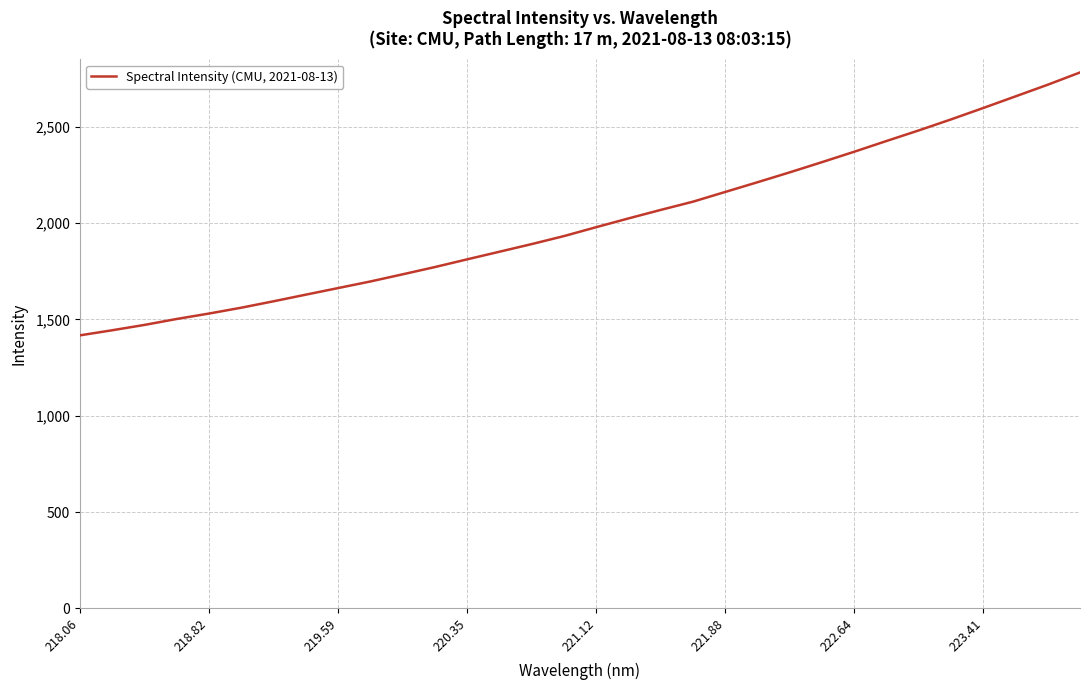

What is the smallest value displayed?

1416.8